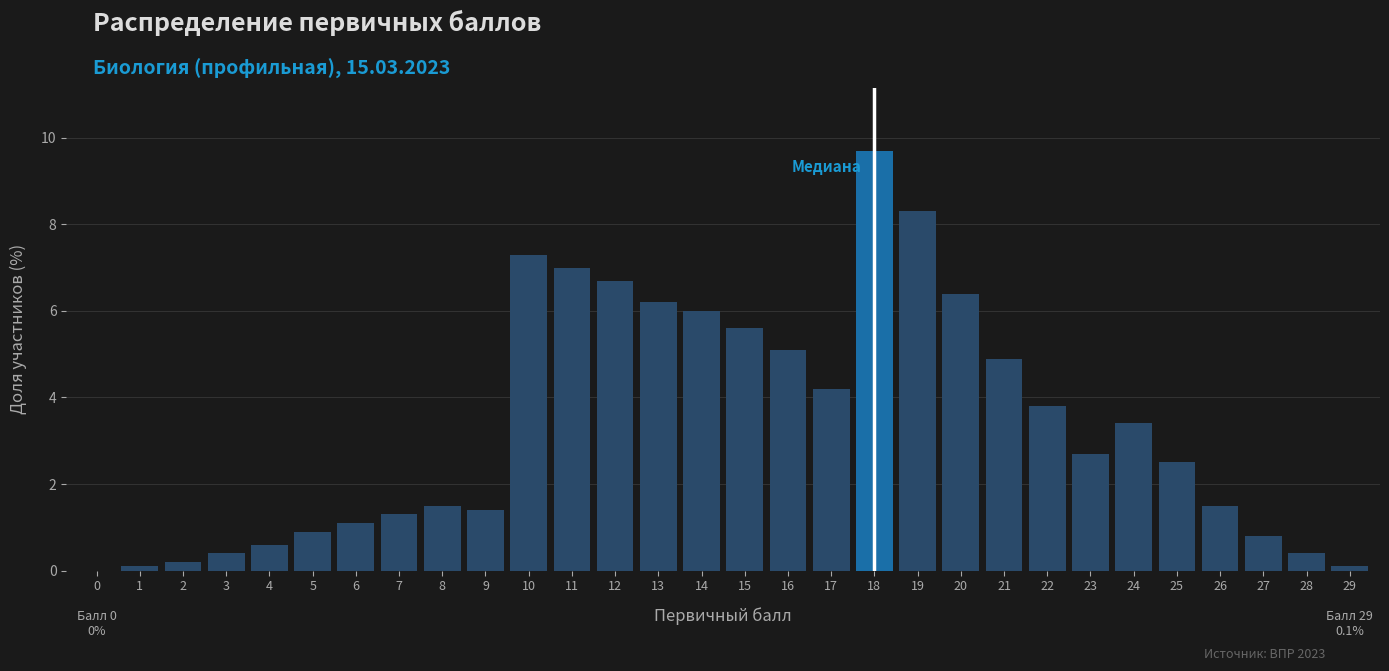

Reading right to left, what are all the values shown in this chart?

29=0.1	28=0.4	27=0.8	26=1.5	25=2.5	24=3.4	23=2.7	22=3.8	21=4.9	20=6.4	19=8.3	18=9.7	17=4.2	16=5.1	15=5.6	14=6.0	13=6.2	12=6.7	11=7.0	10=7.3	9=1.4	8=1.5	7=1.3	6=1.1	5=0.9	4=0.6	3=0.4	2=0.2	1=0.1	0=0.0